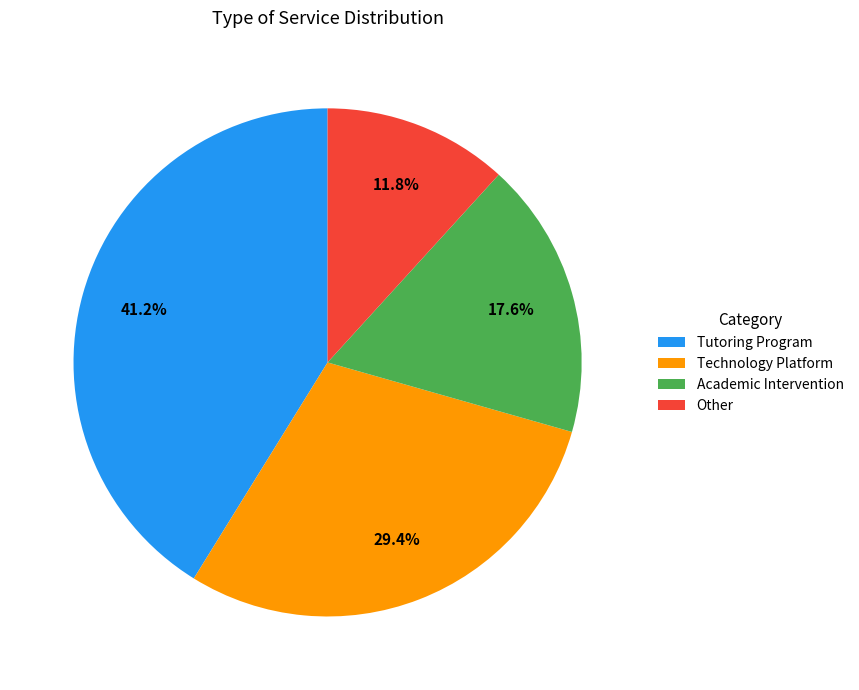

What percentage is the Other slice, to the nearest percent?

12%